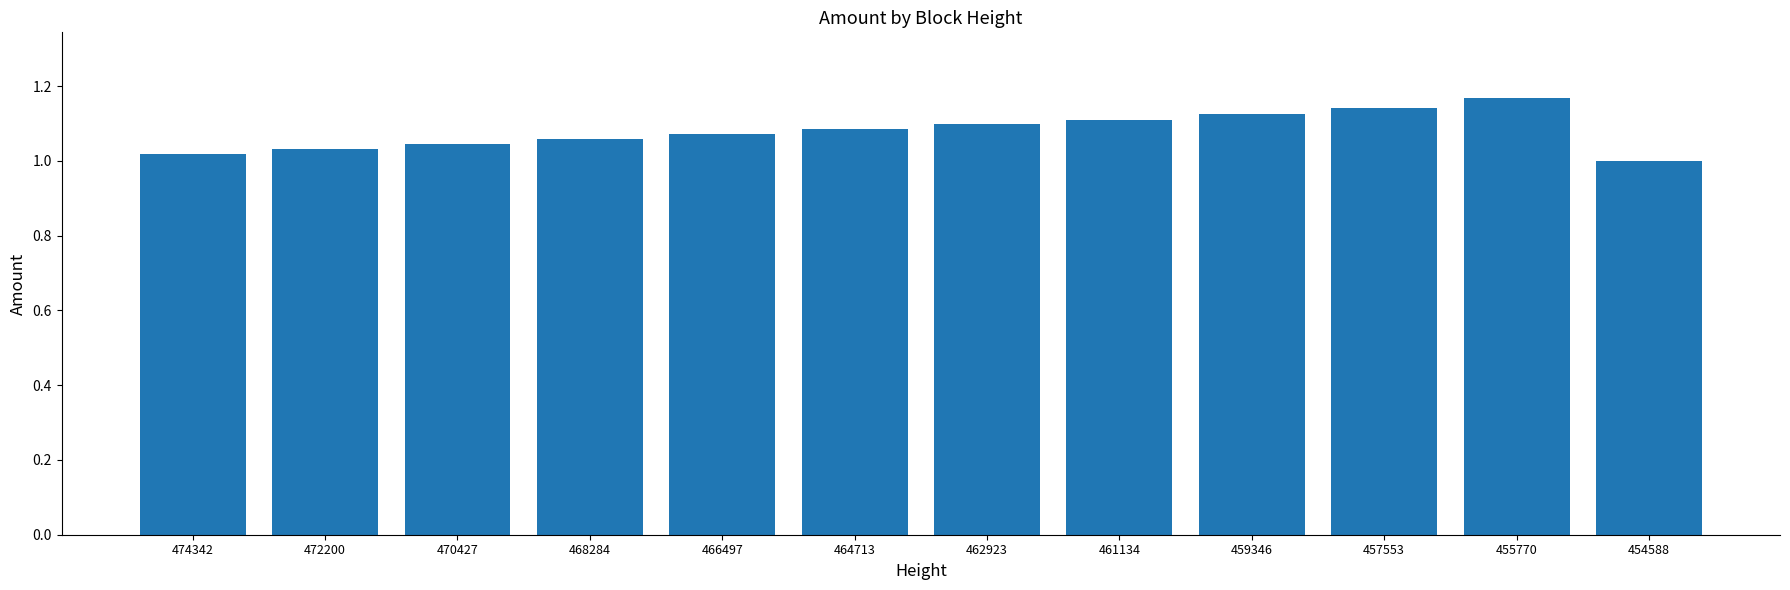

Which has a higher value, 455770 or 466497?

455770